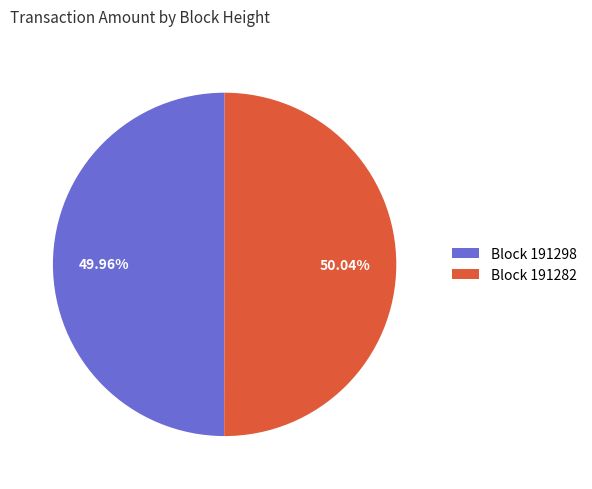

How many slices are in this pie chart?

2